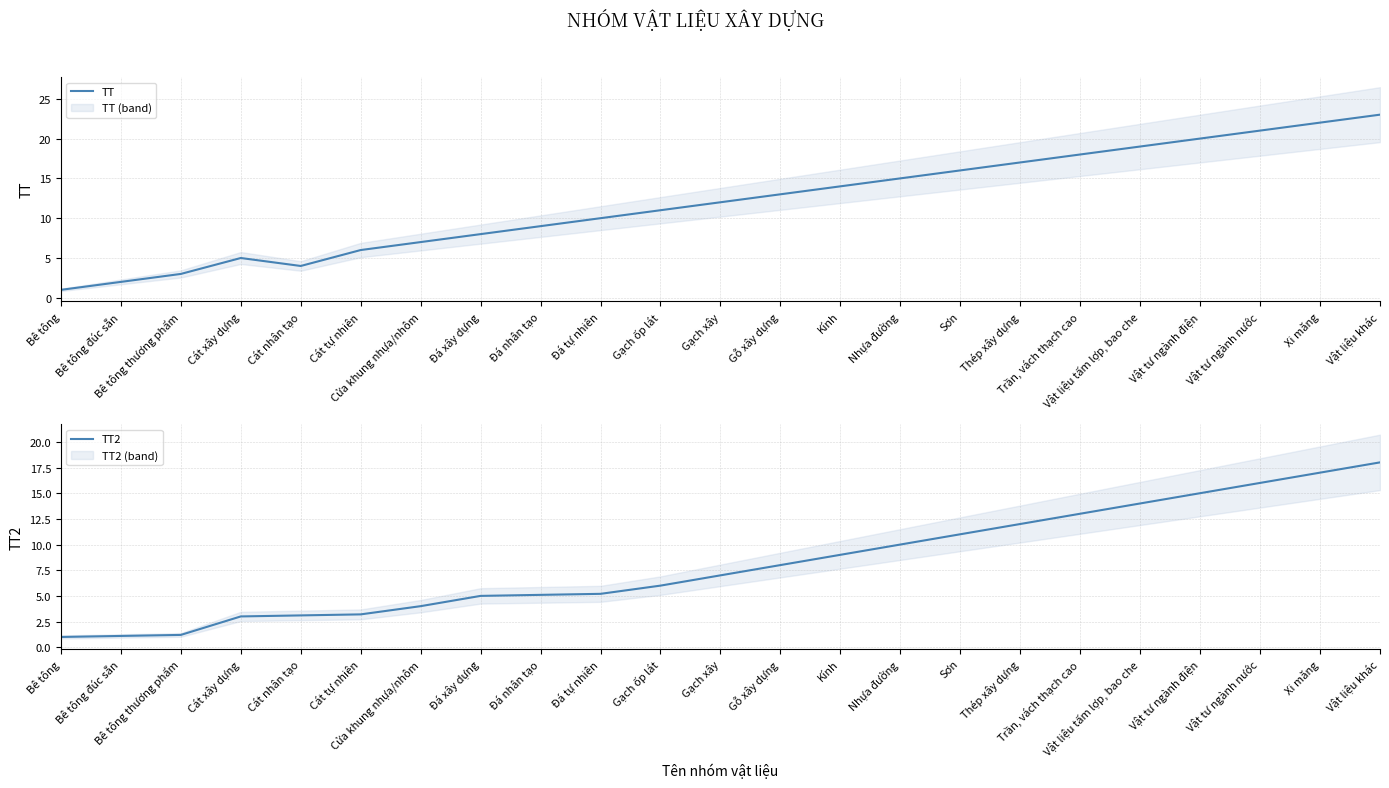

Where is TT nearest to the value 12?

Gạch xây